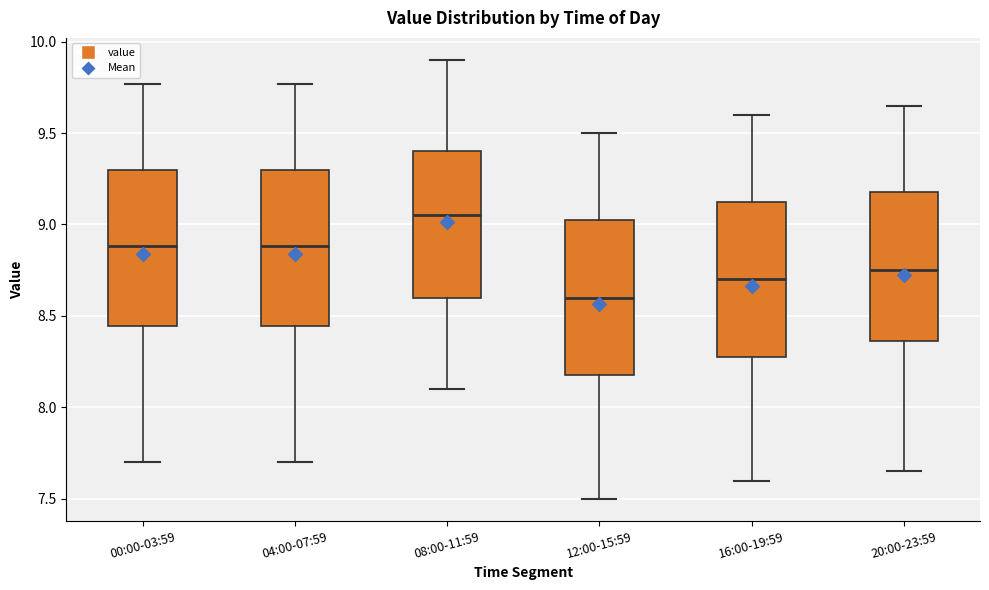

Where is the lower edge of the box for 00:00-03:59 on the y-axis? The values are not printed on the chart, so give them approximately, as read against the axis.

8.45